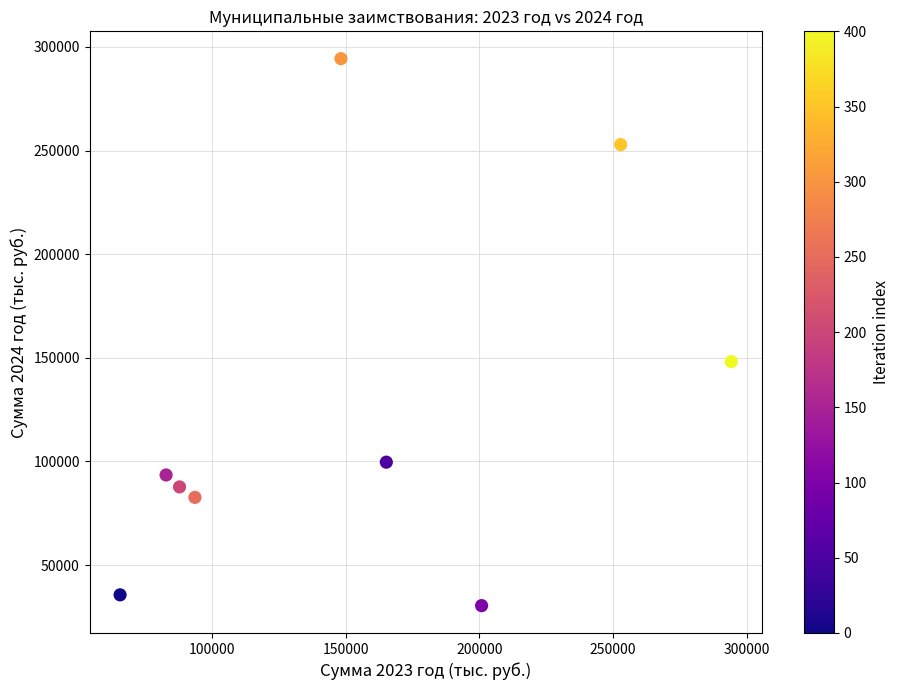

What Y value in the scatter plot is closest to 162381?

148154.4